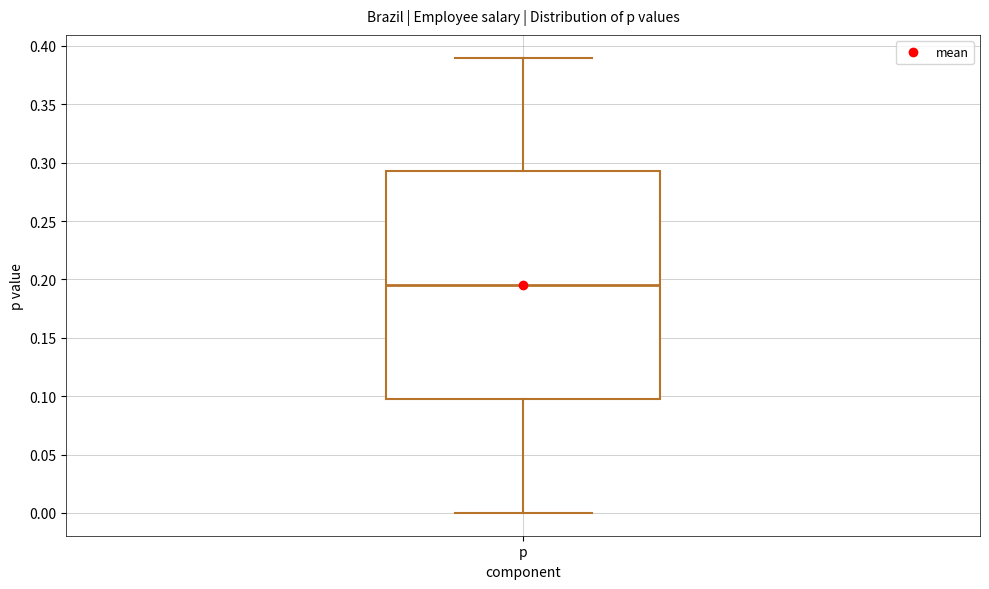

Where does the upper whisker of the box for p end on the y-axis? The values are not printed on the chart, so give them approximately, as read against the axis.

0.390